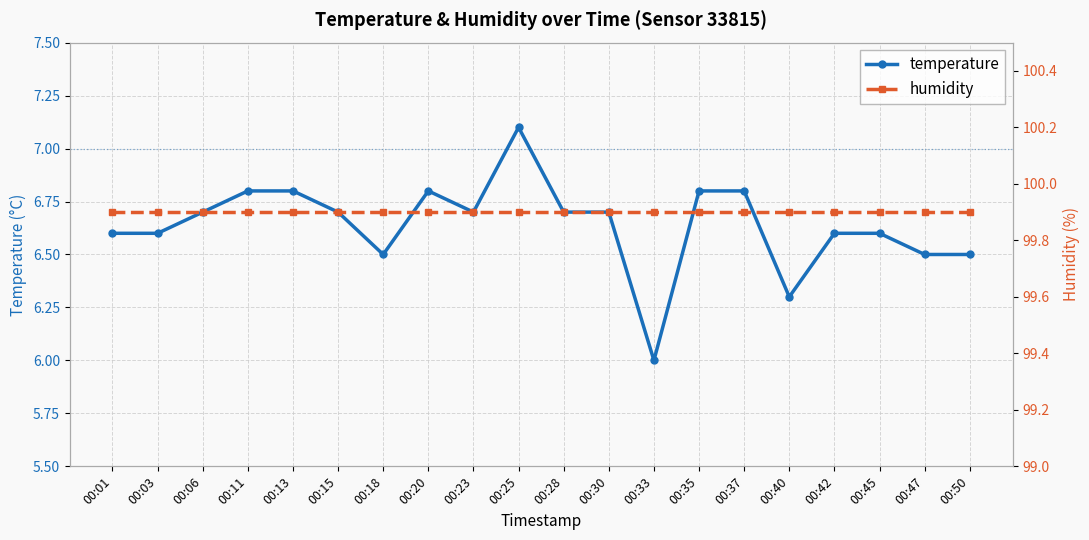

What is the difference between the second highest and minimum values in the temperature series?

0.8